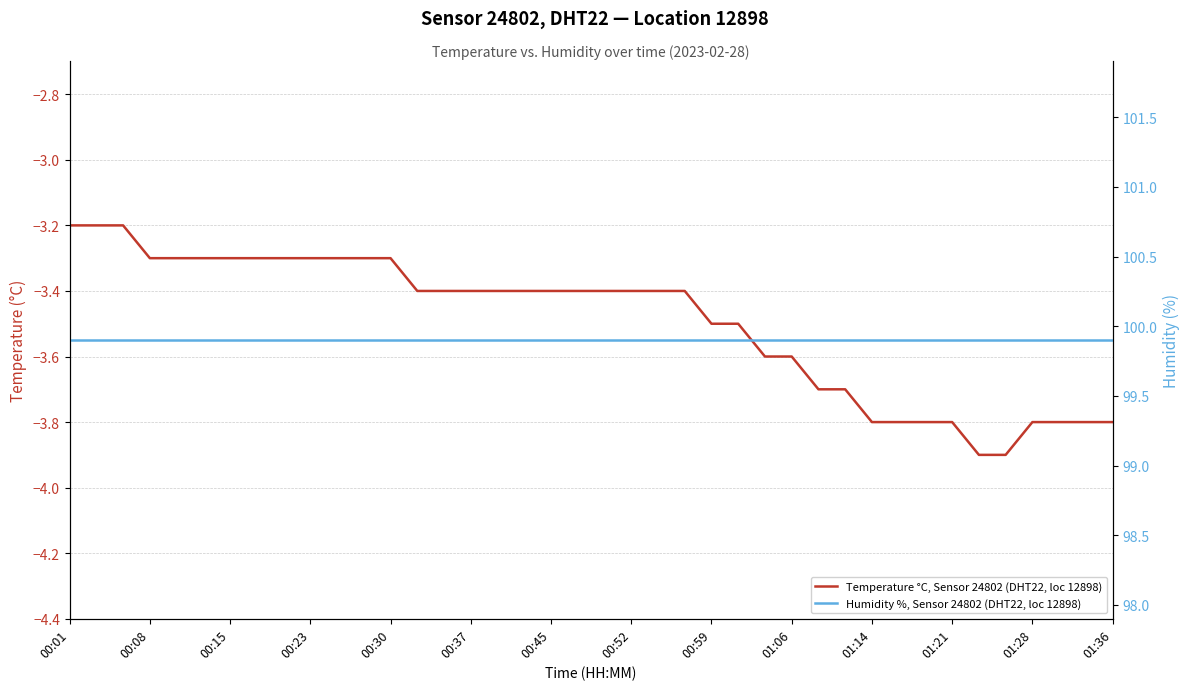

How many categories are shown in the chart?

40